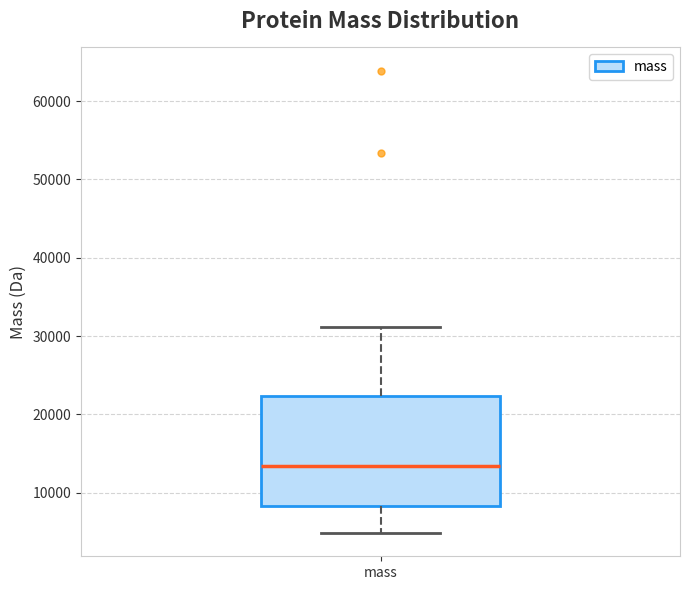

Transcribe this box plot: give where the median line is, the range the box spans, and where the two whiskers end, as read against the y-axis. The values are not printed on the chart, so give them approximately, as read against the axis.

median 13000, box 8000 to 22000, whiskers 5000 to 31000